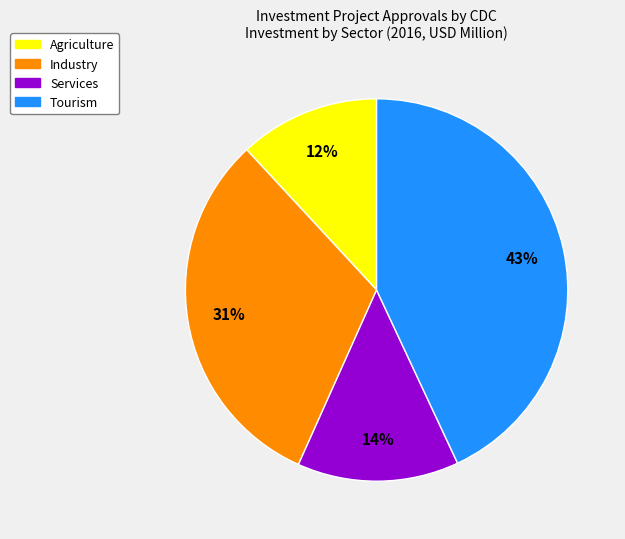

To the nearest percent, what is the combined percentage of Tourism and Services?

57%